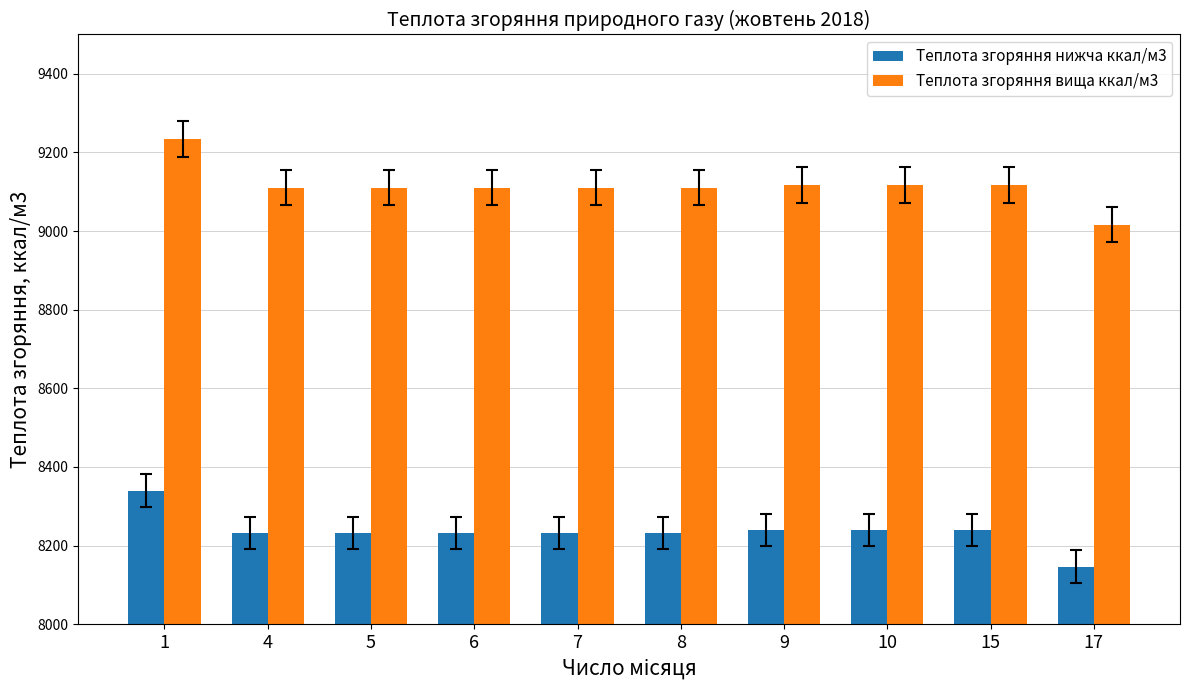

Reading left to right, transcribe all the data shown in this chart.

Теплота згоряння нижча ккал/м3: 8339.7	8232.9	8232.9	8232.9	8232.9	8232.9	8239.6	8239.6	8239.6	8146.9
Теплота згоряння вища ккал/м3: 9234.4	9110.7	9110.7	9110.7	9110.7	9110.7	9117.8	9117.8	9117.8	9016.3